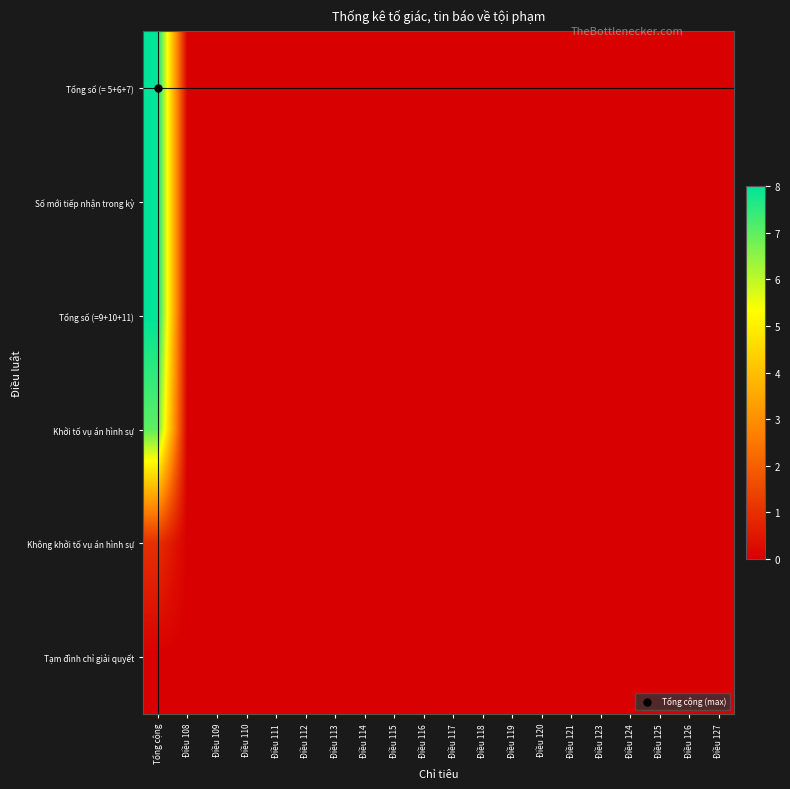

Rank the series by their maximum value, from lowest to highest.

Tạm đình chỉ giải quyết, Không khởi tố vụ án hình sự, Khởi tố vụ án hình sự, Tổng số (= 5+6+7), Số mới tiếp nhận trong kỳ, Tổng số (=9+10+11)